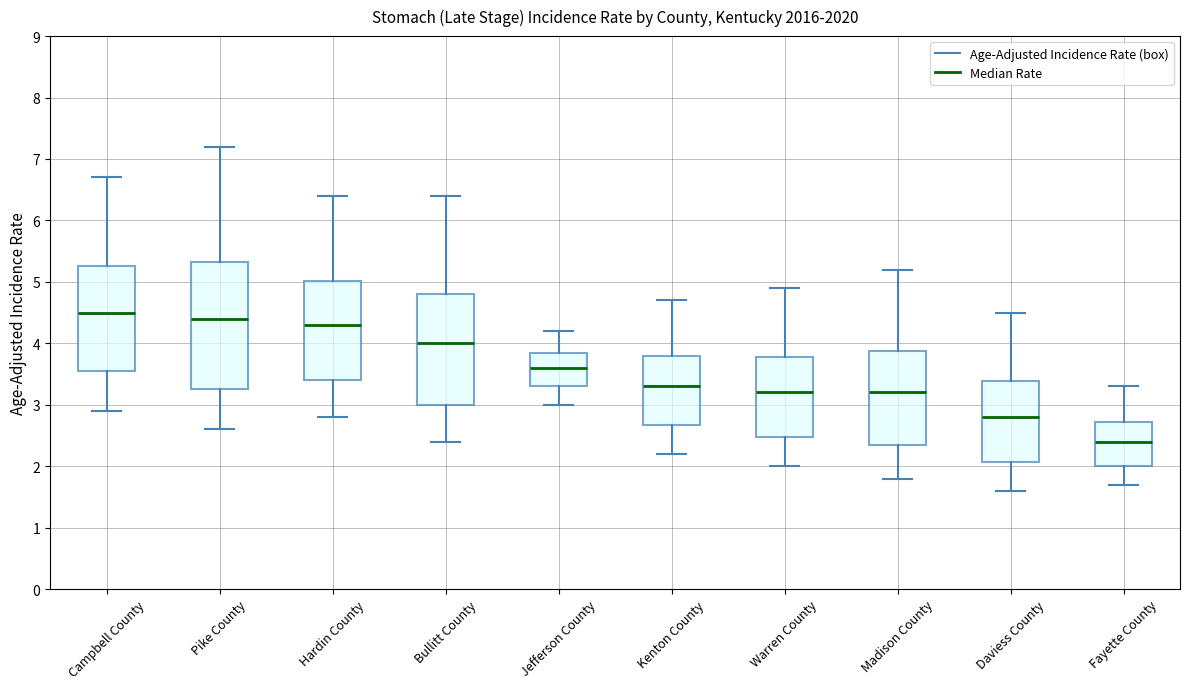

Reading left to right, read every box against the y-axis: the position of its median line, the range the box covers, and the ends of its whiskers. The values are not printed on the chart, so give them approximately, as read against the axis.

Campbell County: median 4.5, box 3.6 to 5.3, whiskers 2.9 to 6.7
Pike County: median 4.4, box 3.3 to 5.3, whiskers 2.6 to 7.2
Hardin County: median 4.3, box 3.4 to 5.0, whiskers 2.8 to 6.4
Bullitt County: median 4.0, box 3.0 to 4.8, whiskers 2.4 to 6.4
Jefferson County: median 3.6, box 3.3 to 3.8, whiskers 3.0 to 4.2
Kenton County: median 3.3, box 2.7 to 3.8, whiskers 2.2 to 4.7
Warren County: median 3.2, box 2.5 to 3.8, whiskers 2.0 to 4.9
Madison County: median 3.2, box 2.4 to 3.9, whiskers 1.8 to 5.2
Daviess County: median 2.8, box 2.1 to 3.4, whiskers 1.6 to 4.5
Fayette County: median 2.4, box 2.0 to 2.7, whiskers 1.7 to 3.3